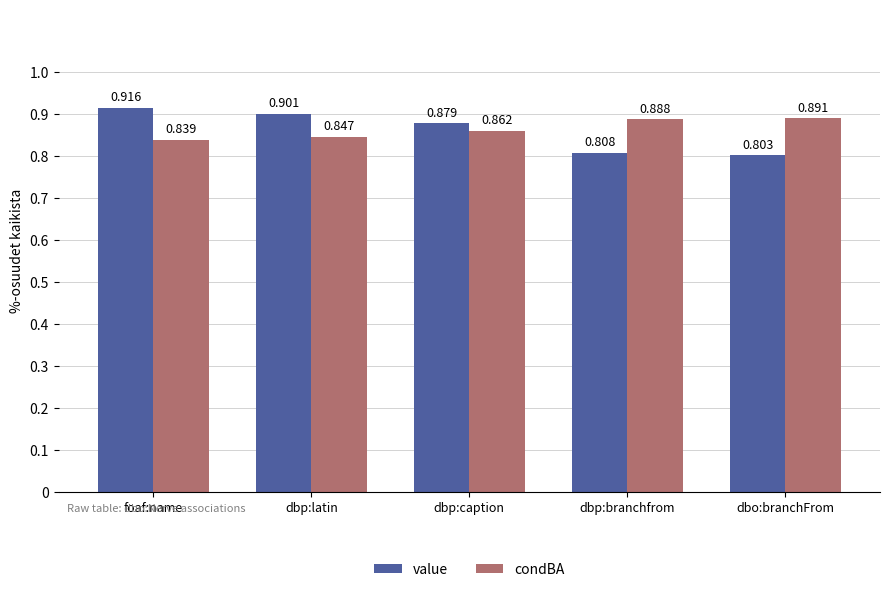

How many value values are between 0 and 1?

5